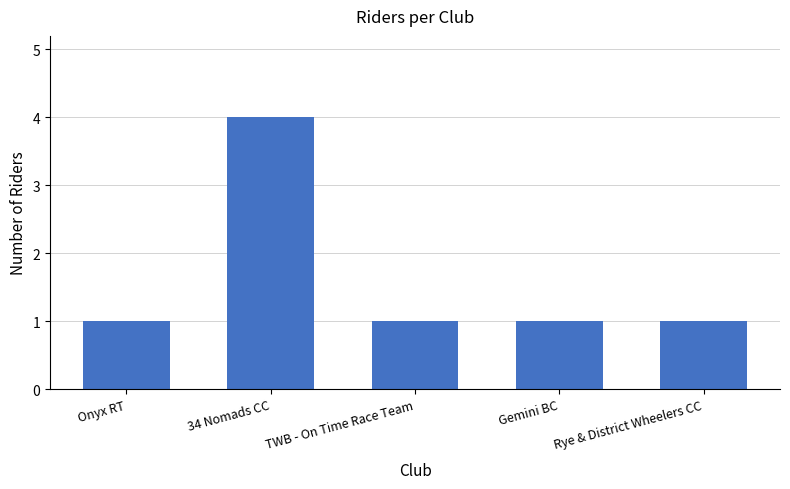

The value at Onyx RT is 1. True or false?

True